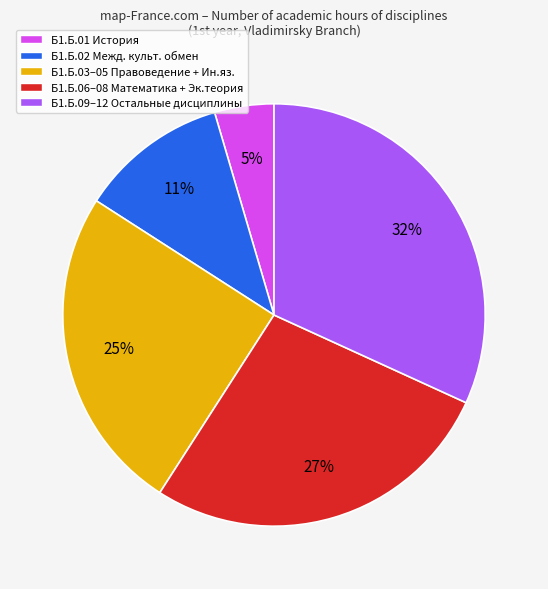

Between Б1.Б.09–12 Остальные дисциплины and Б1.Б.03–05 Правоведение + Ин.яз., which is larger?

Б1.Б.09–12 Остальные дисциплины